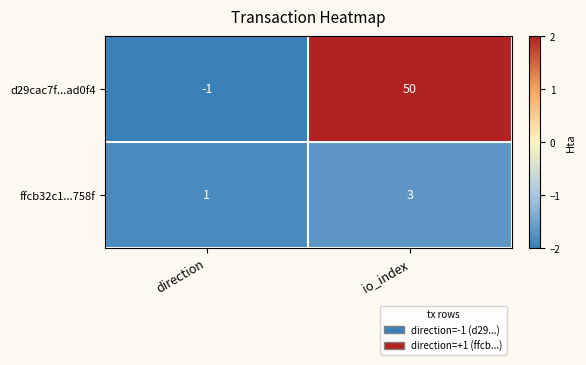

What is the sum of all ffcb32c1...758f values?

4